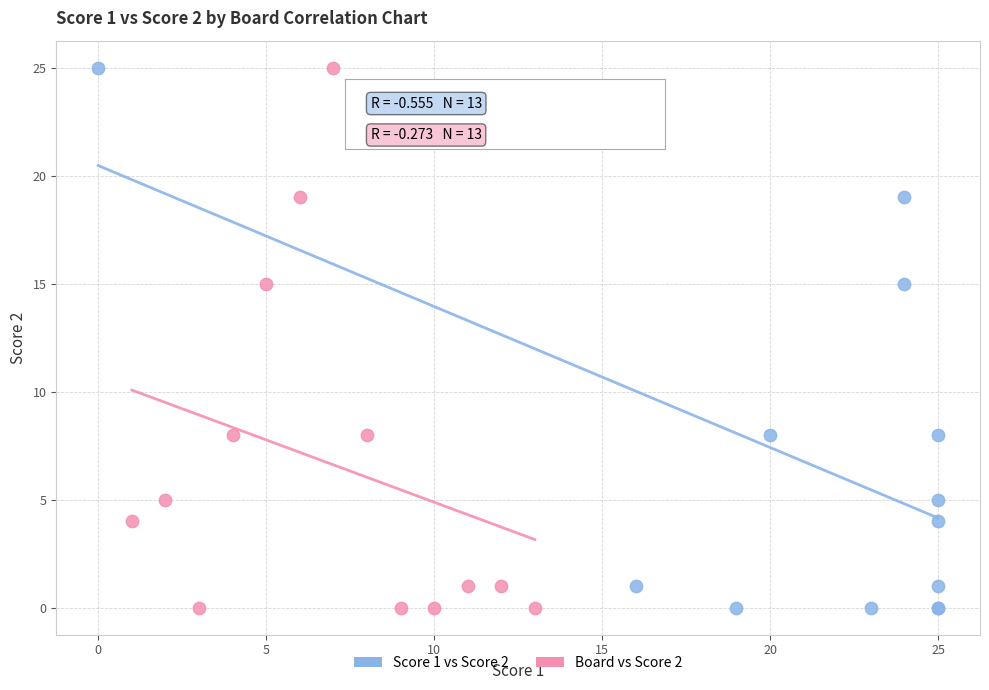

What are all the series names shown in the legend?

Score 1 vs Score 2, Board vs Score 2